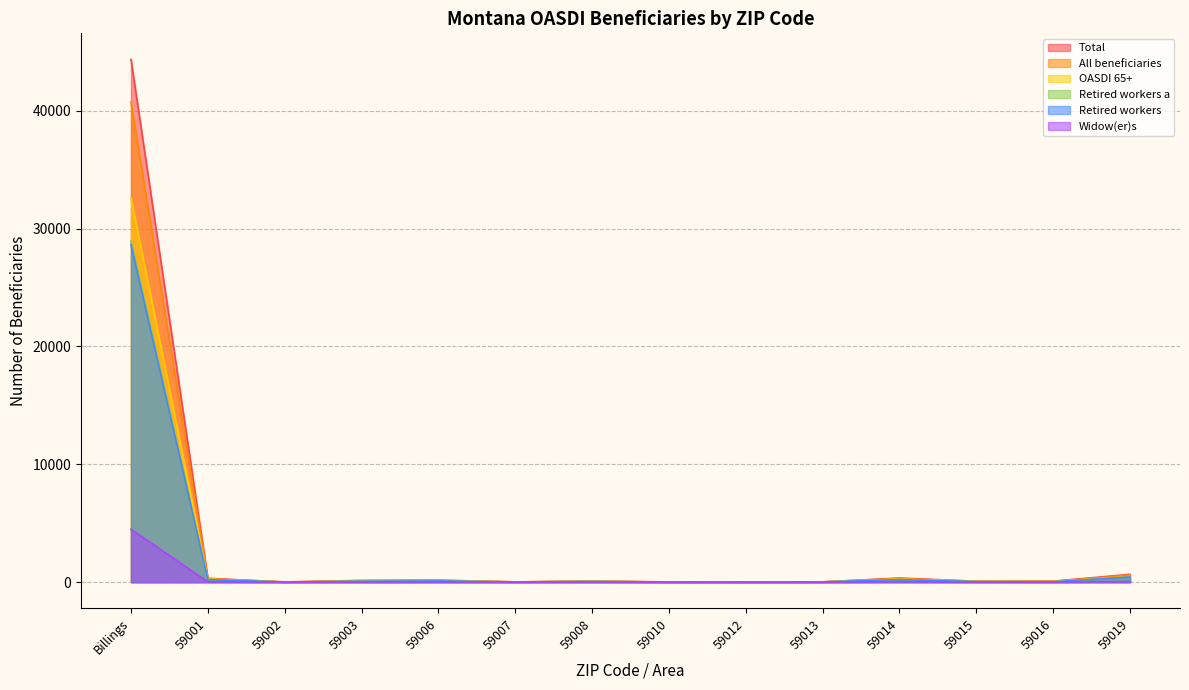

Reading right to left, what are all the values shown in this chart?

All beneficiaries: 59019=604	59016=55	59015=68	59014=308	59013=25	59012=17	59010=13	59008=79	59007=23	59006=146	59003=115	59002=18	59001=290	Billings=40737
Total: 59019=665	59016=85	59015=80	59014=350	59013=25	59012=20	59010=20	59008=90	59007=25	59006=175	59003=150	59002=20	59001=325	Billings=44355
Retired workers: 59019=436	59016=31	59015=43	59014=208	59013=22	59012=9	59010=10	59008=58	59007=15	59006=103	59003=72	59002=12	59001=213	Billings=28646
Retired workers a: 59019=445	59016=40	59015=50	59014=230	59013=20	59012=10	59010=15	59008=60	59007=15	59006=110	59003=85	59002=10	59001=225	Billings=28945
OASDI 65+: 59019=470	59016=50	59015=60	59014=250	59013=20	59012=10	59010=10	59008=70	59007=15	59006=130	59003=80	59002=10	59001=255	Billings=32585
Widow(er)s: 59019=54	59016=5	59015=9	59014=40	59013=1	59012=2	59010=0	59008=6	59007=2	59006=17	59003=8	59002=1	59001=31	Billings=4491